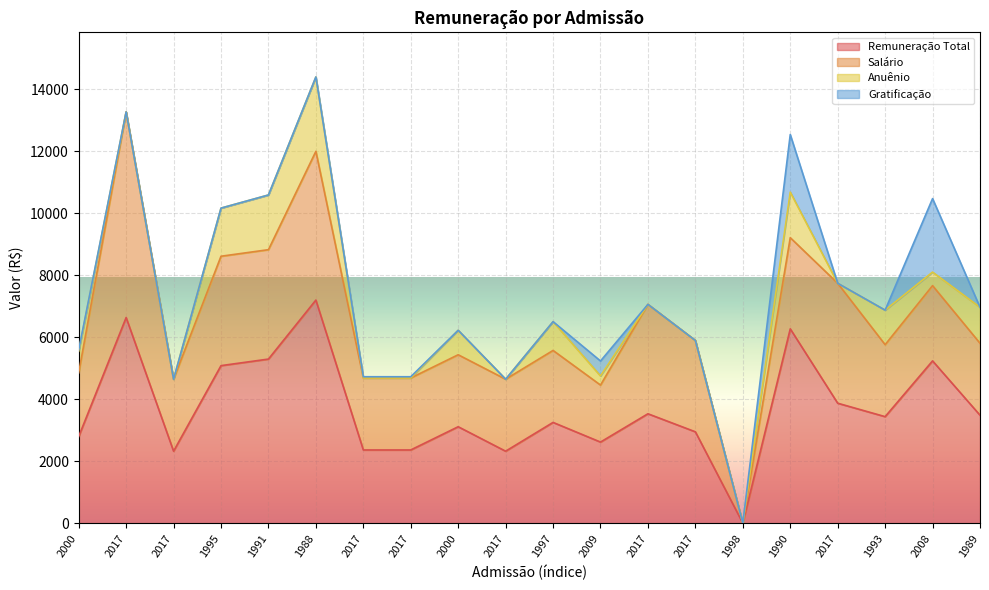

What is the highest value of the Gratificação series?

2370.2